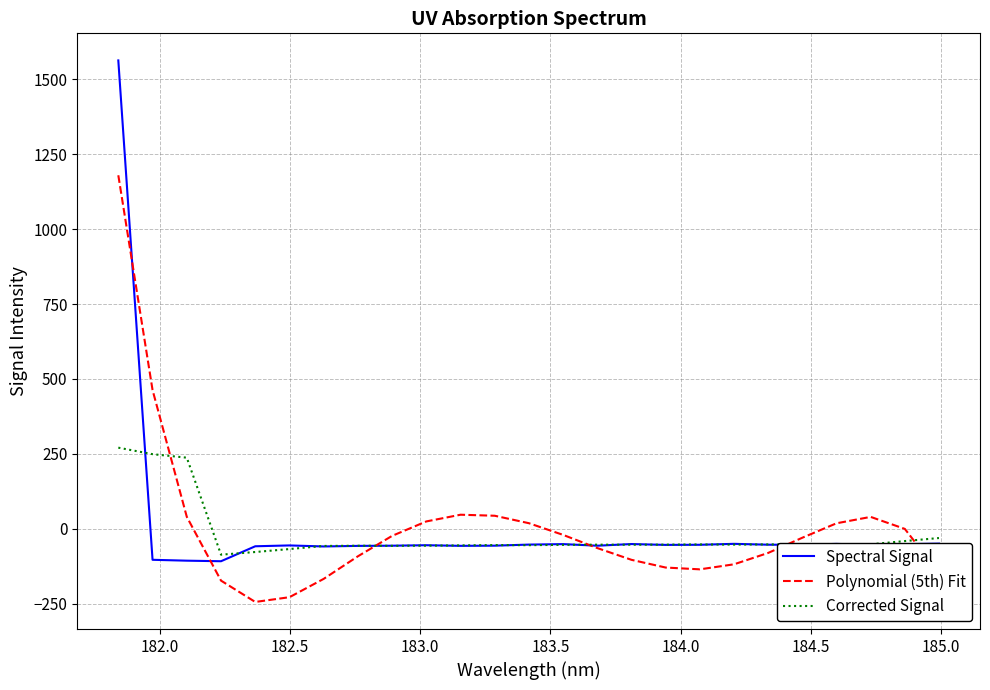

What is the minimum value for Spectral Signal?

-108.5